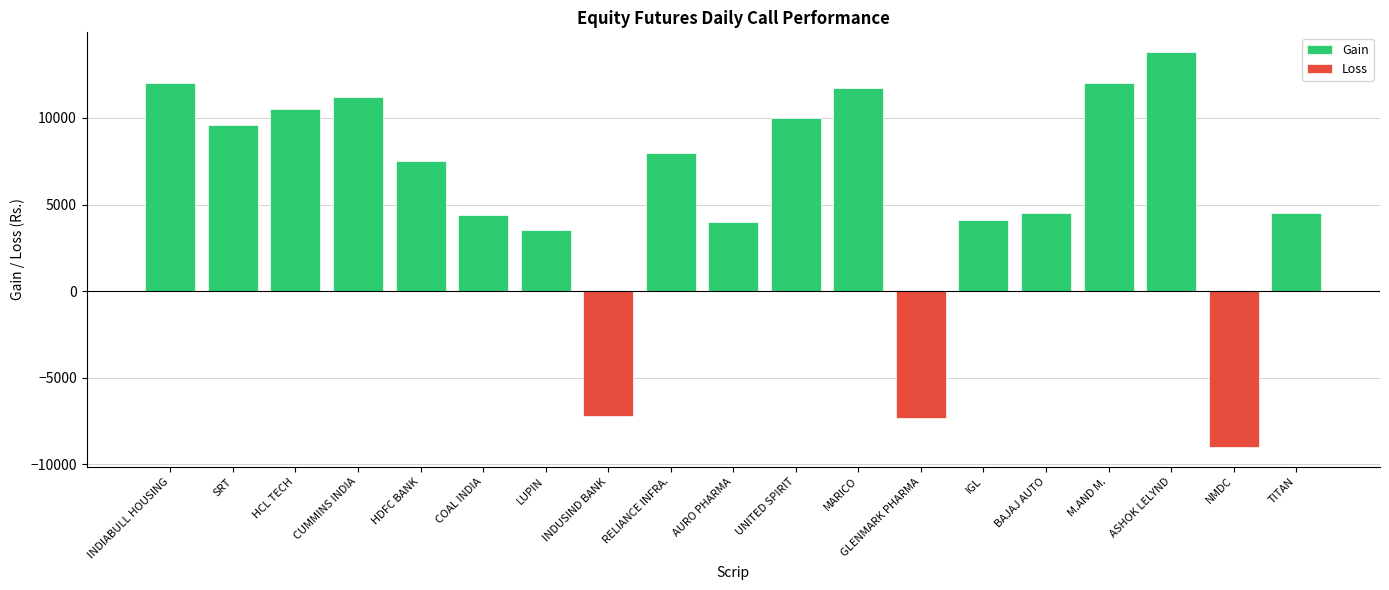

Does the chart contain any negative values?

Yes